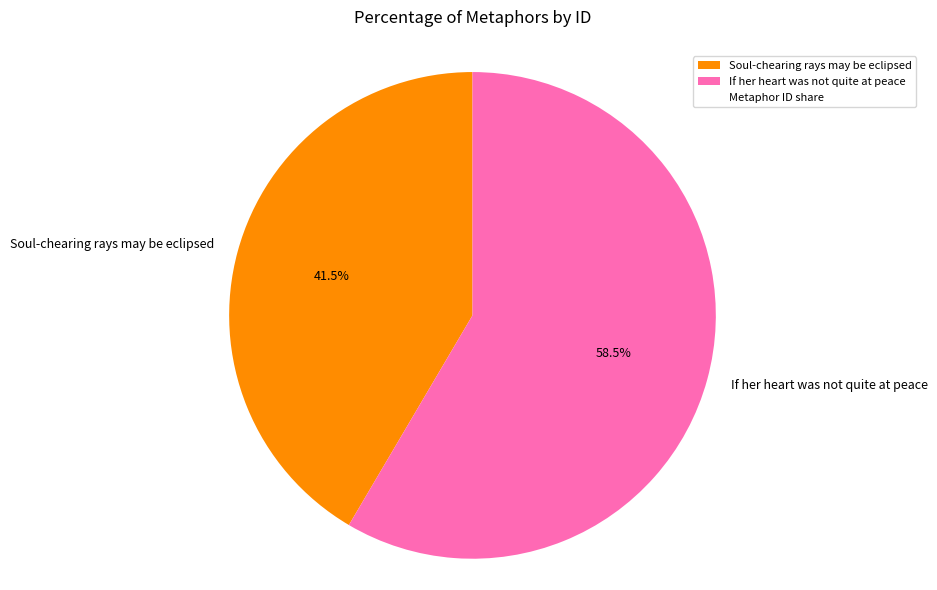

How many segments does this pie chart have?

2